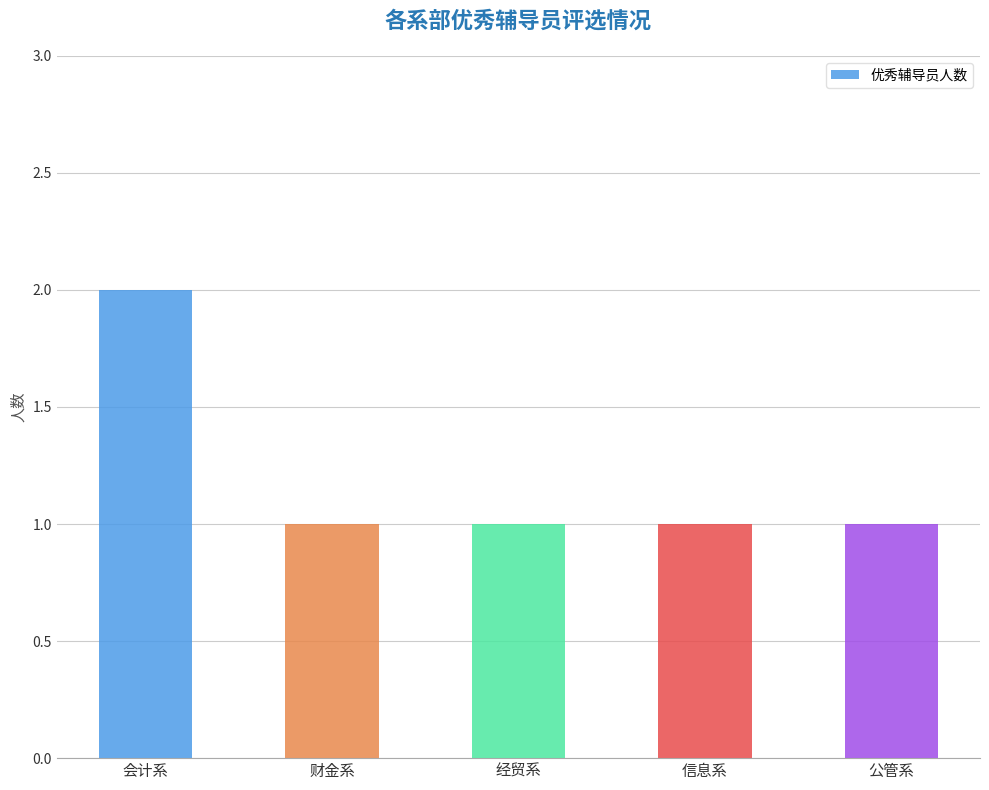

What is the sum of all values?

6